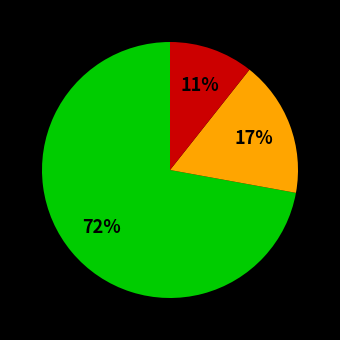

To the nearest percent, what is the average slice percentage?

33%